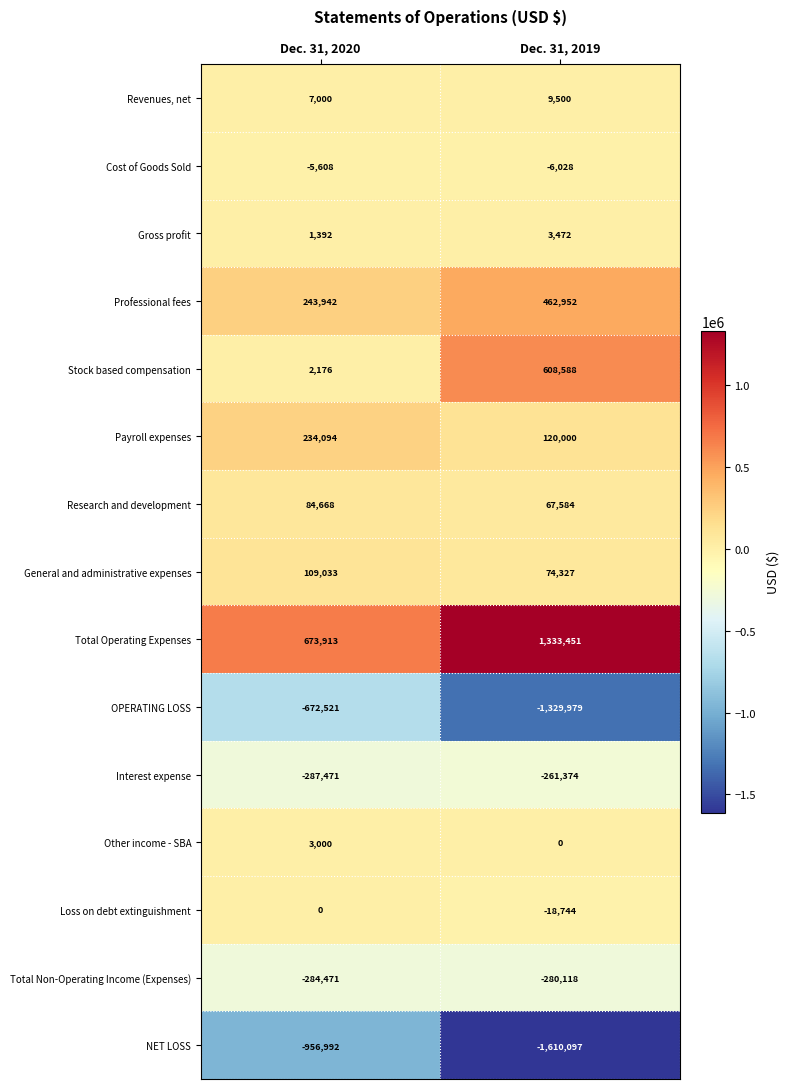

Reading right to left, what are all the values shown in this chart?

Revenues, net: Dec. 31, 2019=9500	Dec. 31, 2020=7000
Cost of Goods Sold: Dec. 31, 2019=-6028	Dec. 31, 2020=-5608
Gross profit: Dec. 31, 2019=3472	Dec. 31, 2020=1392
Professional fees: Dec. 31, 2019=462952	Dec. 31, 2020=243942
Stock based compensation: Dec. 31, 2019=608588	Dec. 31, 2020=2176
Payroll expenses: Dec. 31, 2019=120000	Dec. 31, 2020=234094
Research and development: Dec. 31, 2019=67584	Dec. 31, 2020=84668
General and administrative expenses: Dec. 31, 2019=74327	Dec. 31, 2020=109033
Total Operating Expenses: Dec. 31, 2019=1333451	Dec. 31, 2020=673913
OPERATING LOSS: Dec. 31, 2019=-1329979	Dec. 31, 2020=-672521
Interest expense: Dec. 31, 2019=-261374	Dec. 31, 2020=-287471
Other income - SBA: Dec. 31, 2019=0	Dec. 31, 2020=3000
Loss on debt extinguishment: Dec. 31, 2019=-18744	Dec. 31, 2020=0
Total Non-Operating Income (Expenses): Dec. 31, 2019=-280118	Dec. 31, 2020=-284471
NET LOSS: Dec. 31, 2019=-1610097	Dec. 31, 2020=-956992